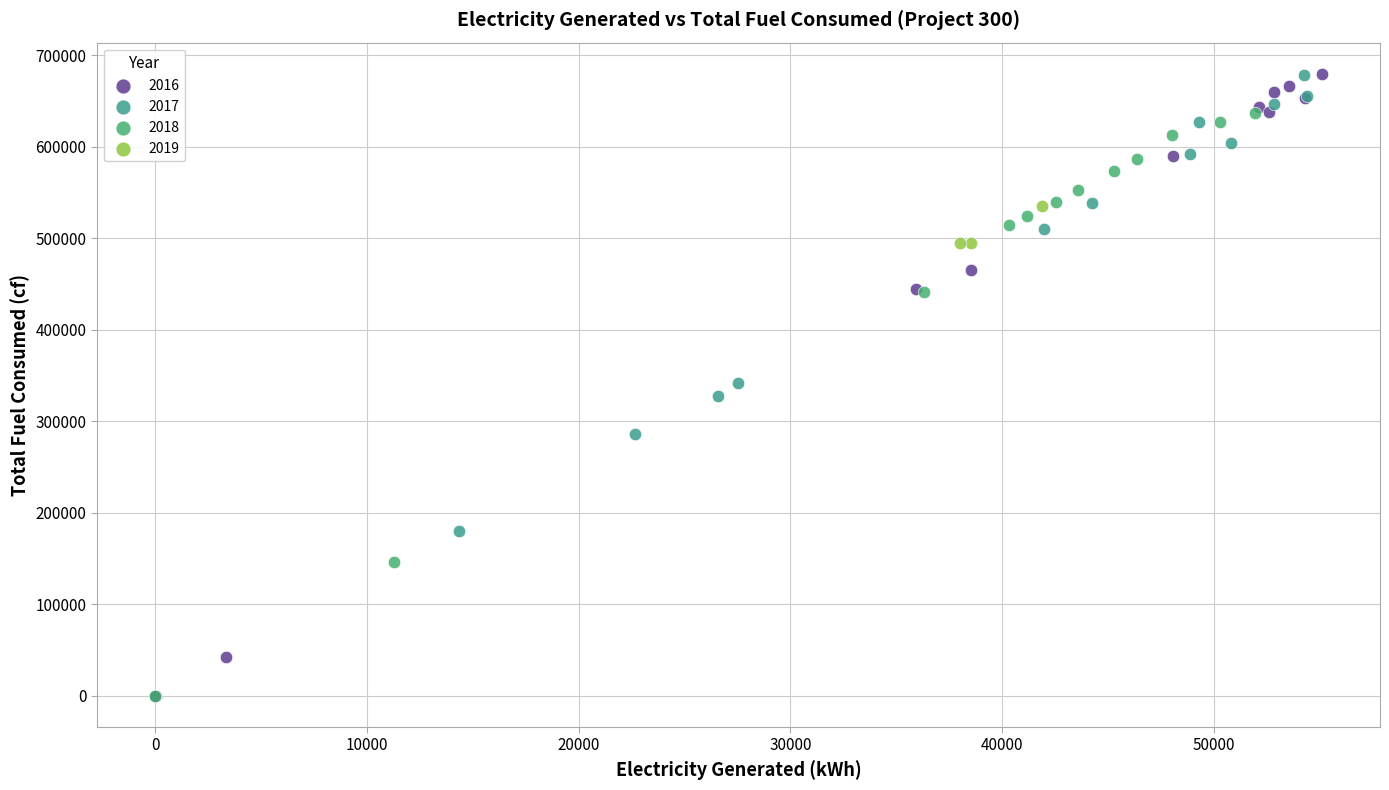

Which series has the widest spread of Y values?

2016